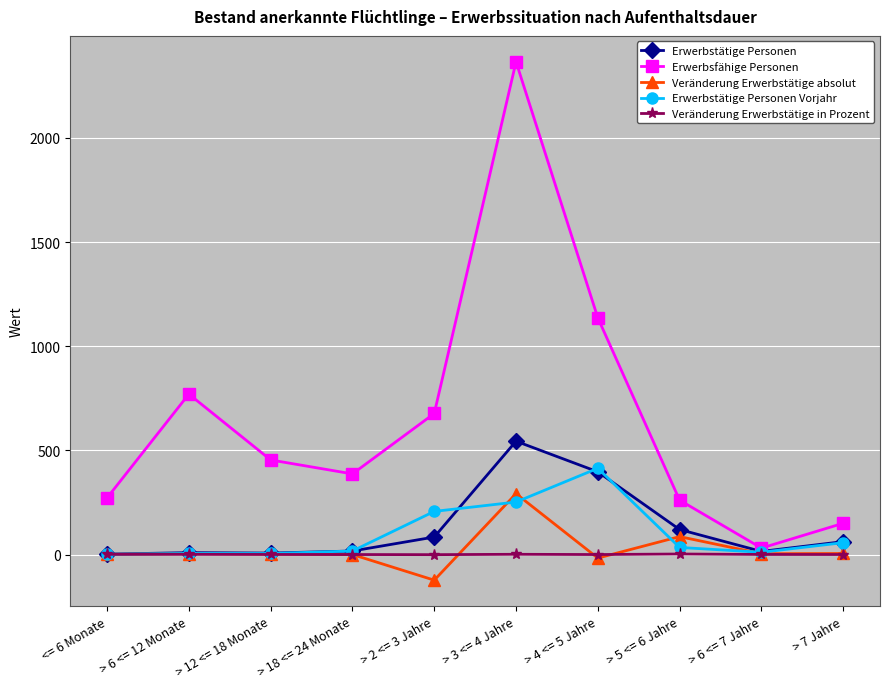

Count the number of data series in this chart.

5